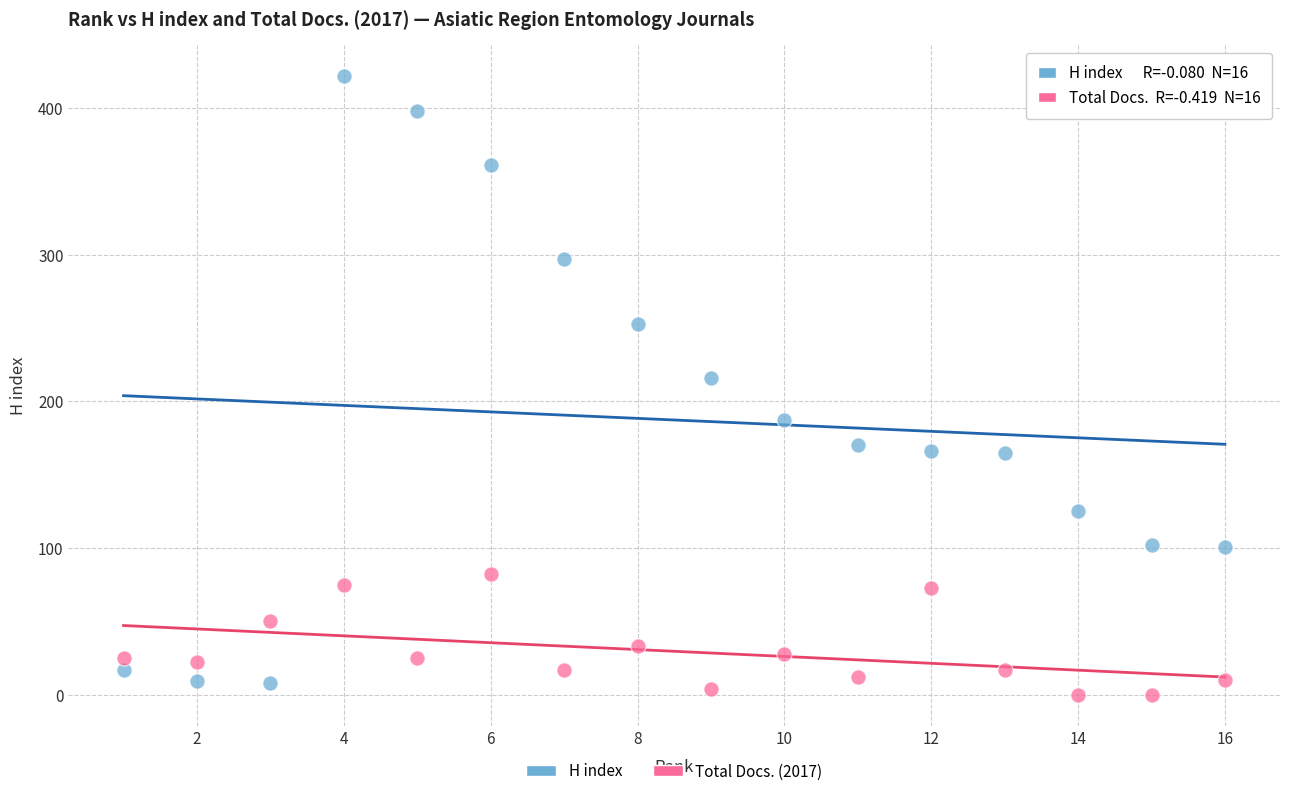

Which series has the largest Y range (max minus min)?

H index